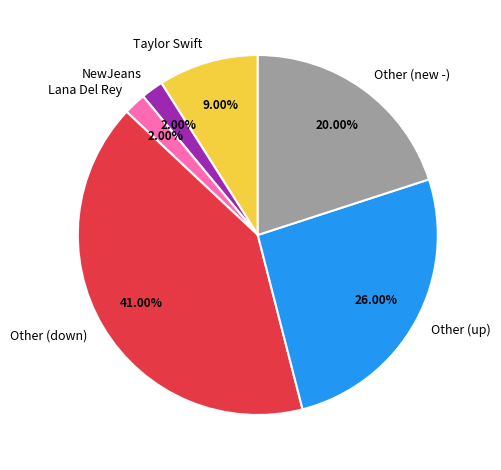

How many segments does this pie chart have?

6